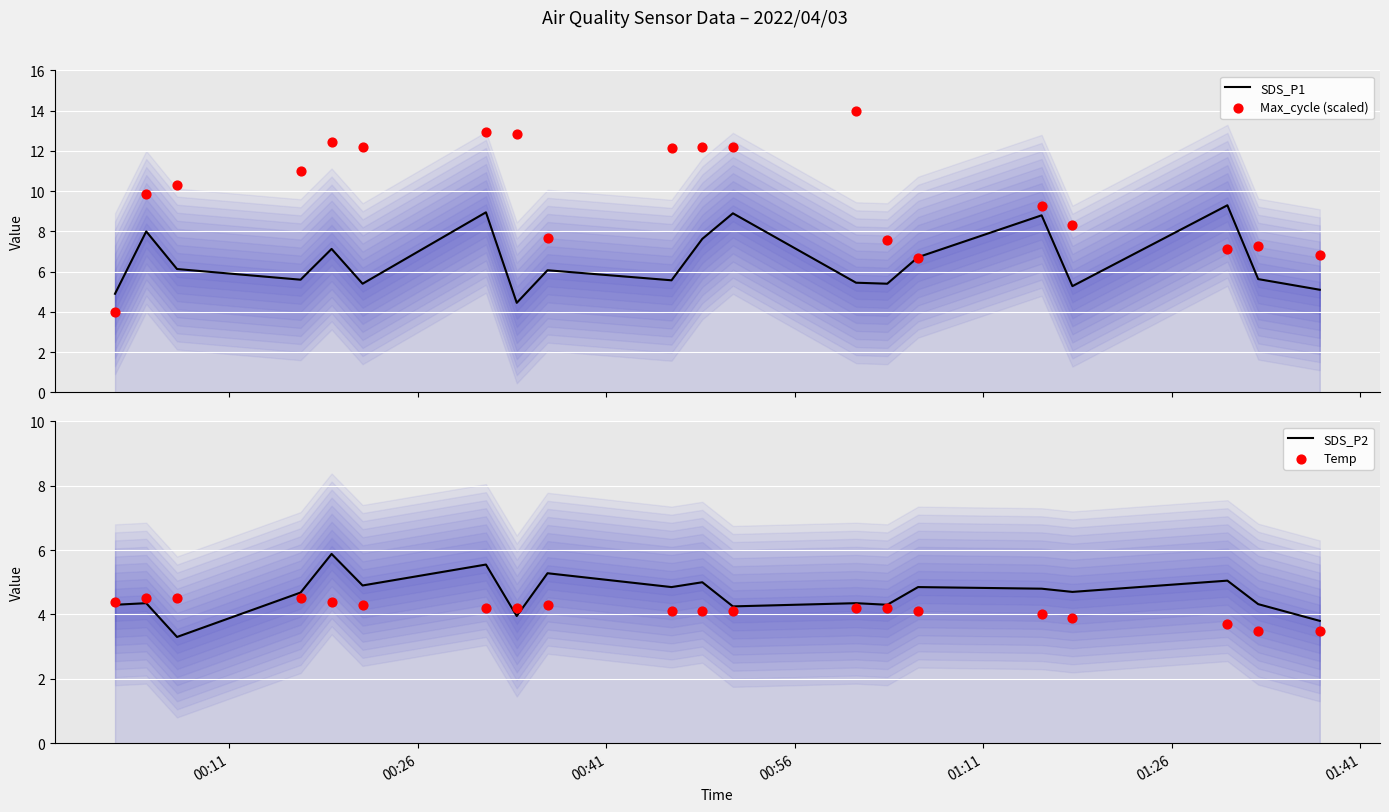

Which series reaches the minimum Y coordinate?

SDS_P2